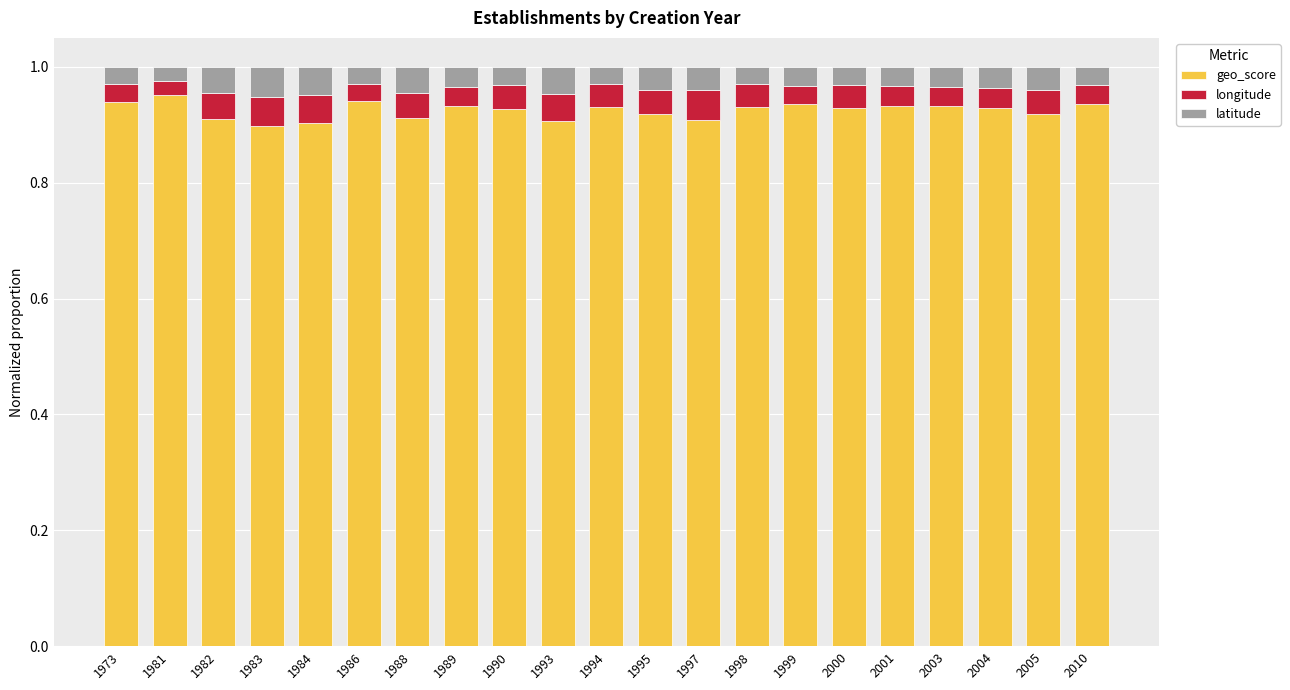

Is it true that geo_score equals 0.9 at 1984?

True